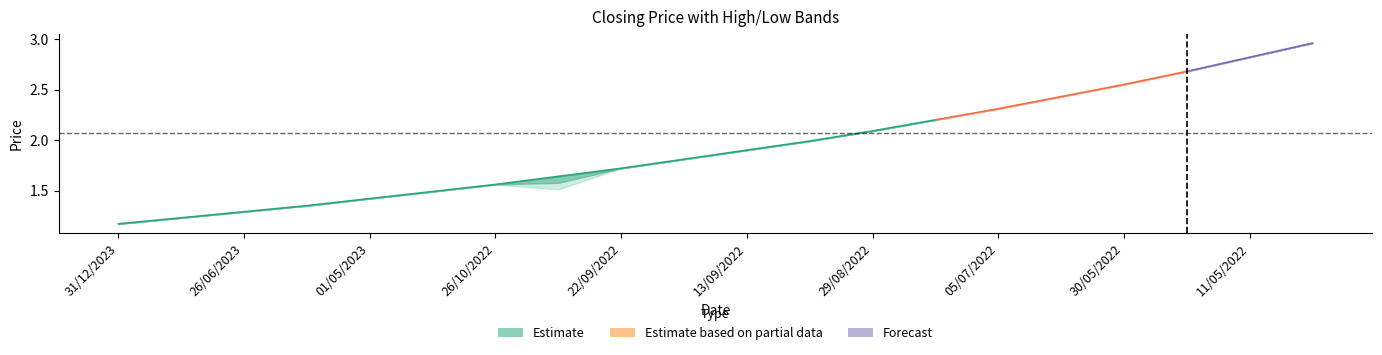

The Closing series shows 1.3 at 05/09/2022. True or false?

False